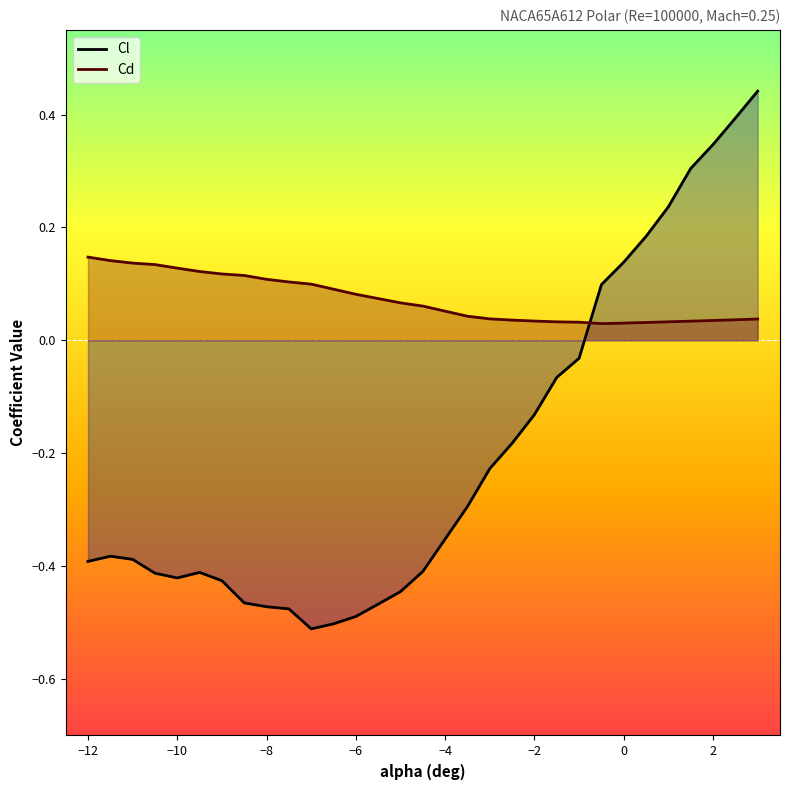

After their last crossing, which series has the higher values: Cl or Cd?

Cl